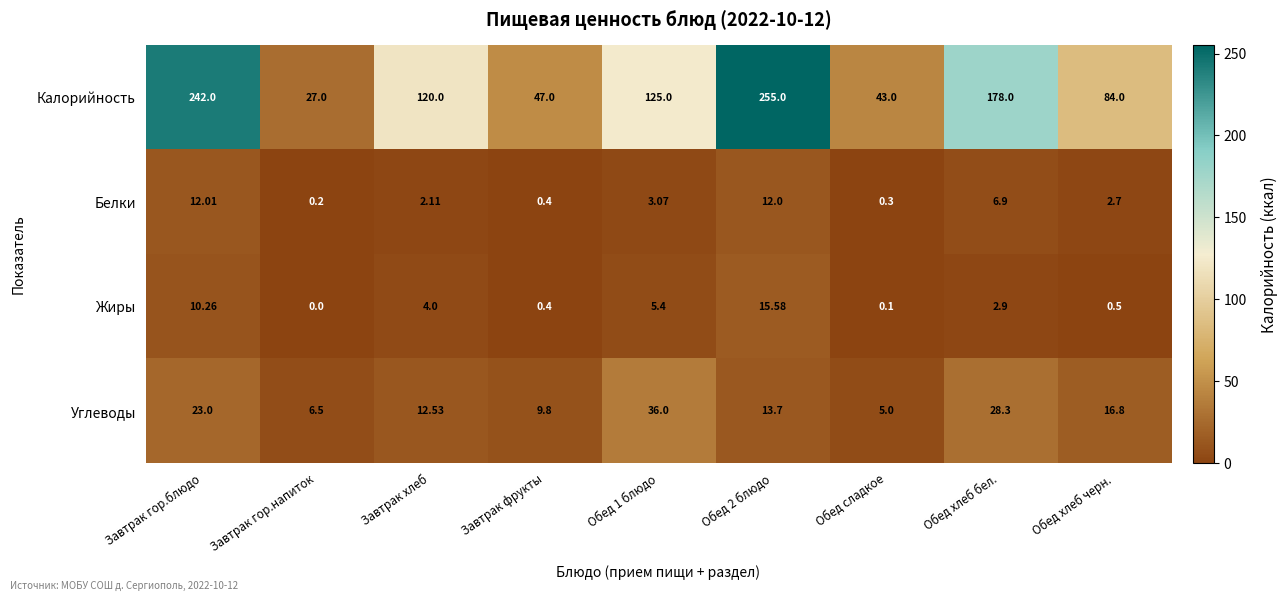

Which series has the largest range (max minus min)?

Калорийность